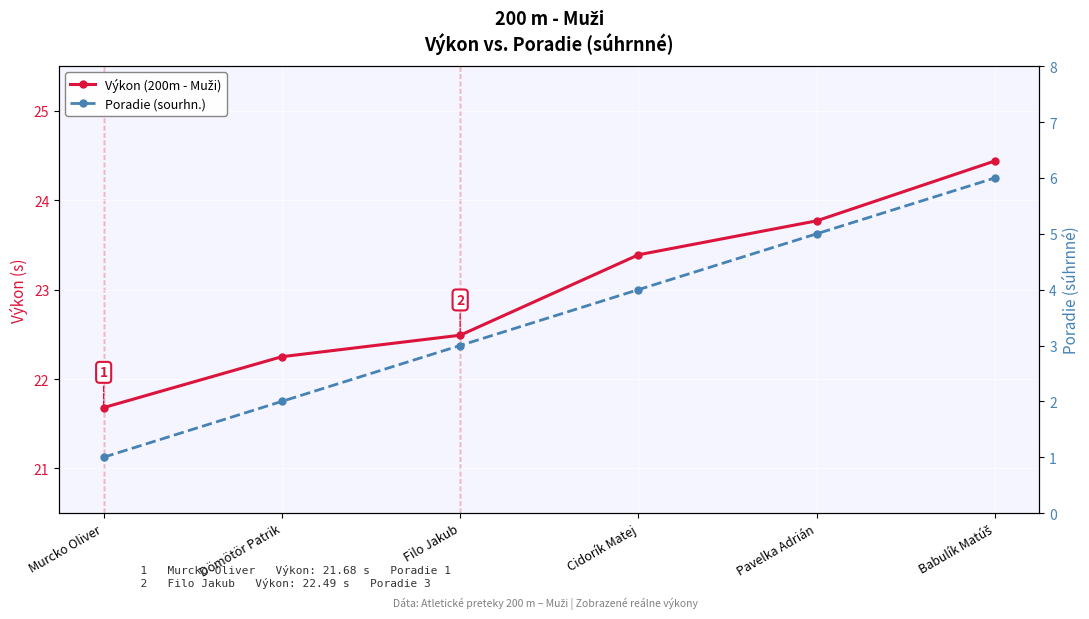

Is it true that Poradie (sourhn.) equals 4.0 at Cidorík Matej?

True